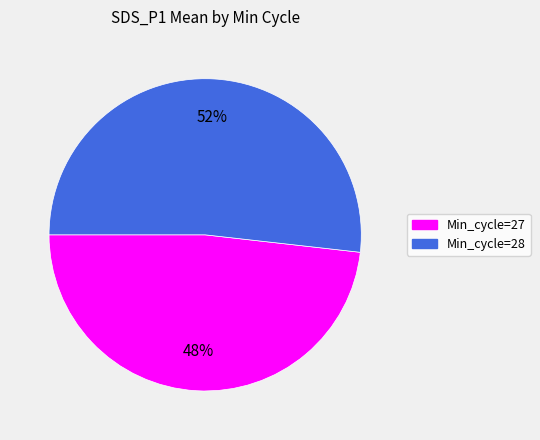

To the nearest percent, what percentage of the pie is Min_cycle=27?

48%